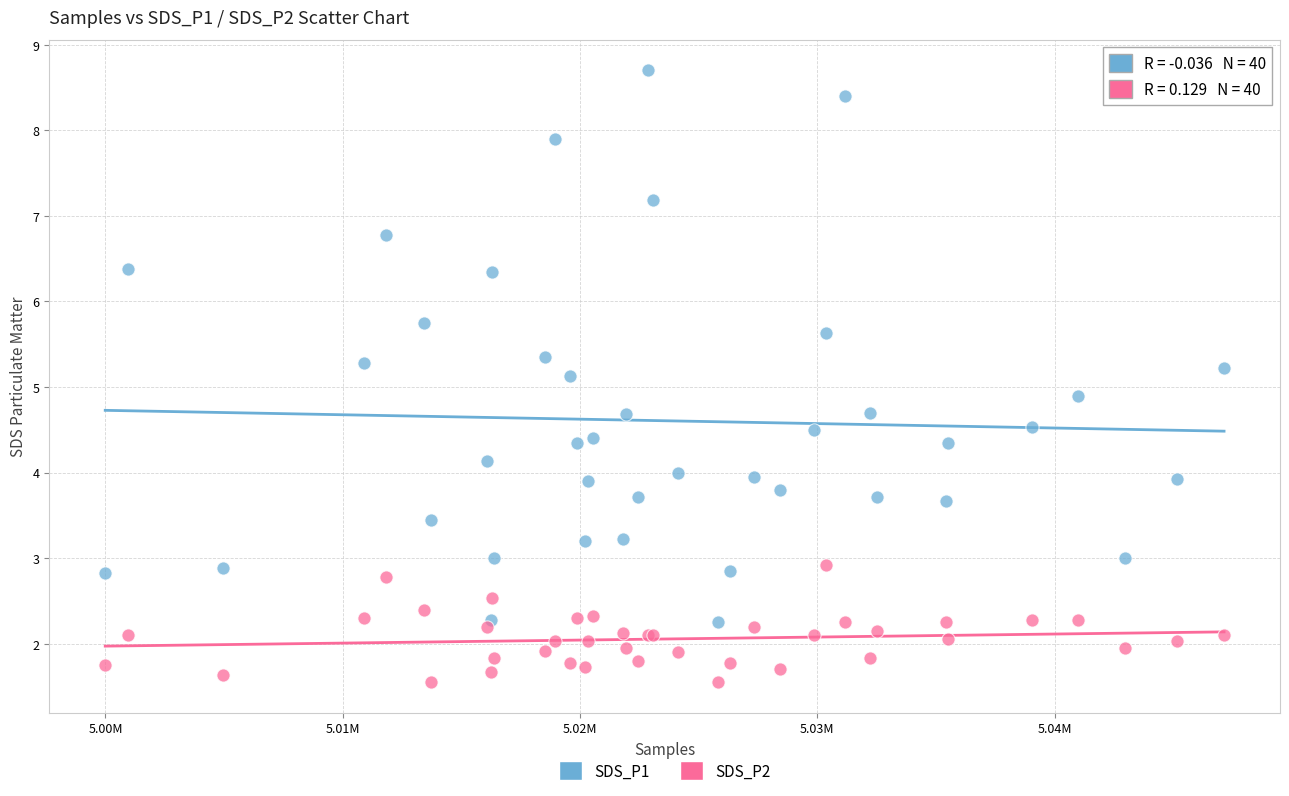

Which series reaches the minimum Y coordinate?

SDS_P2